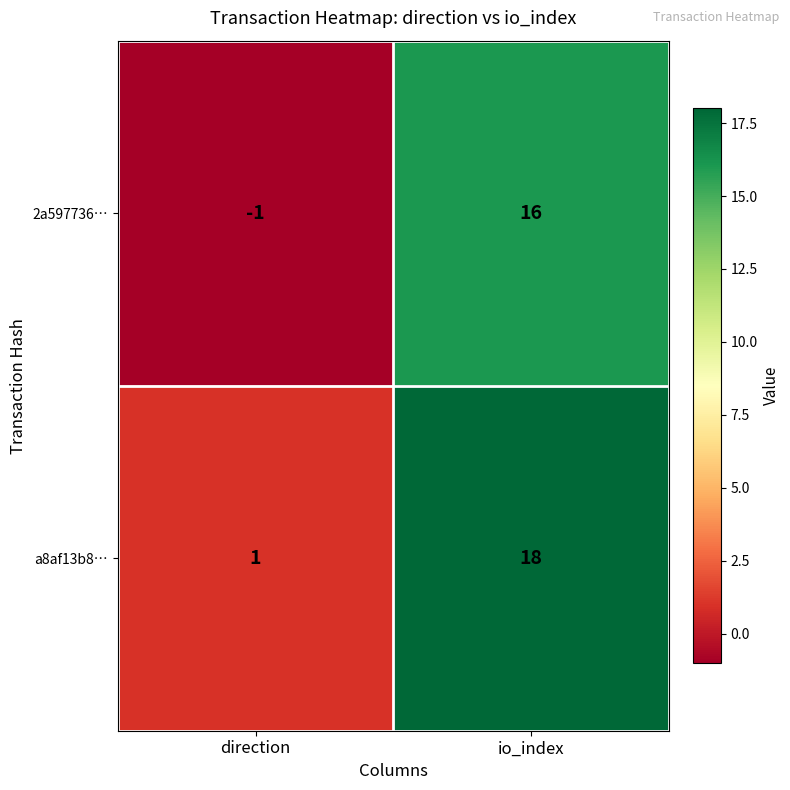

True or false: 2a597736… has a value of -1 at direction.

True